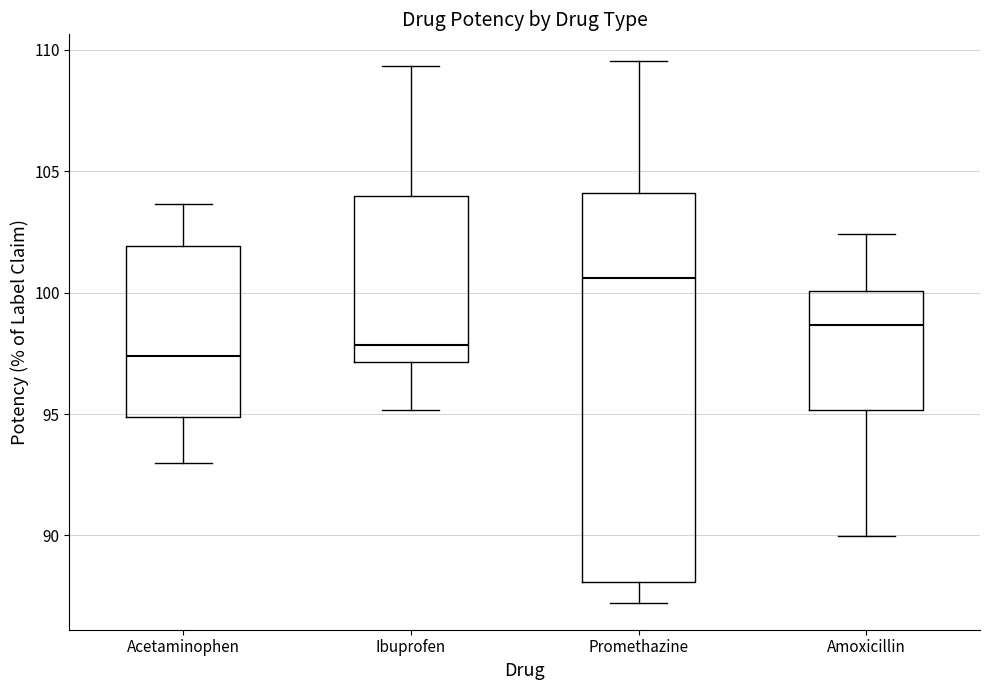

Where is the lower edge of the box for Promethazine on the y-axis? The values are not printed on the chart, so give them approximately, as read against the axis.

88.0